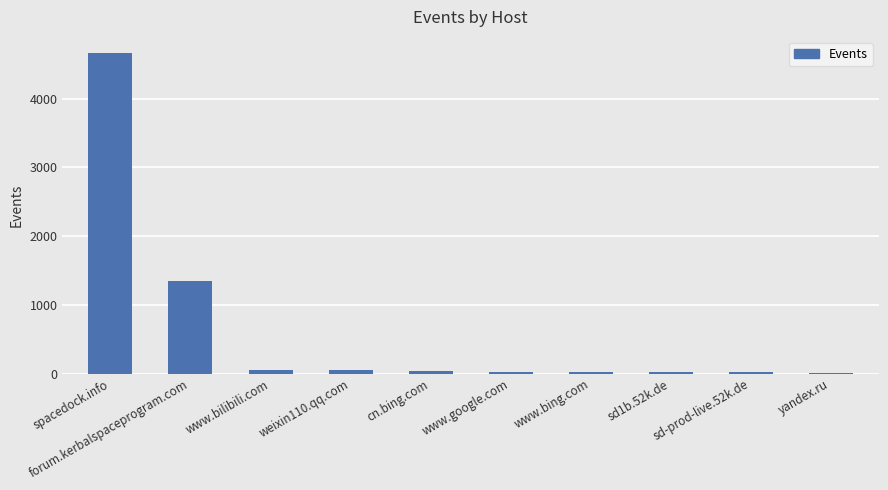

What is the greatest value displayed?

4666